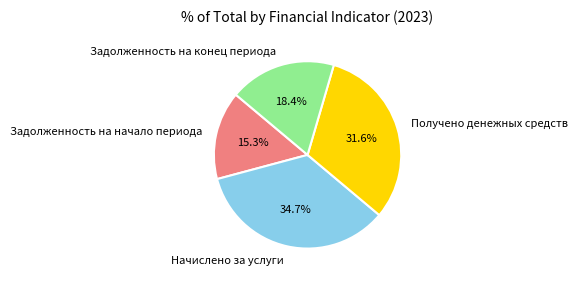

Which slice is the smallest?

Задолженность на начало периода